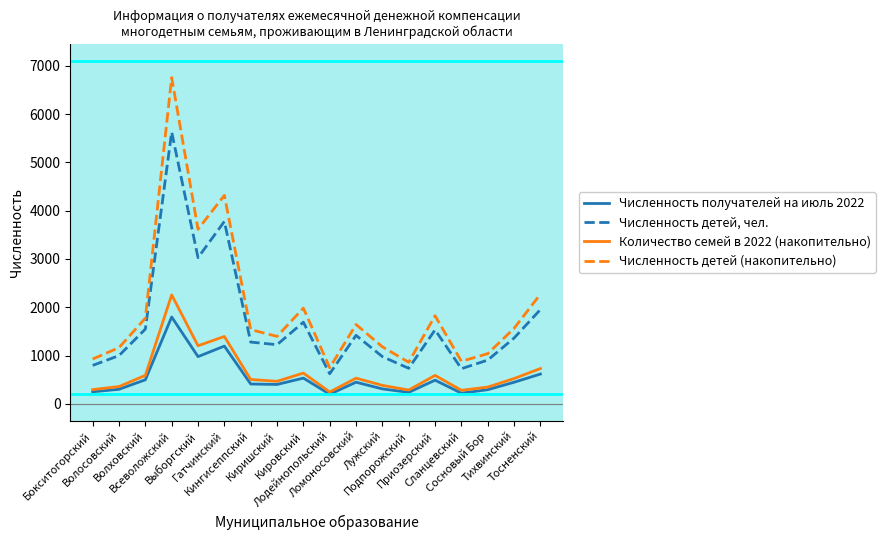

Rank the series by their maximum value, from lowest to highest.

Численность получателей на июль 2022, Количество семей в 2022 (накопительно), Численность детей, чел., Численность детей (накопительно)